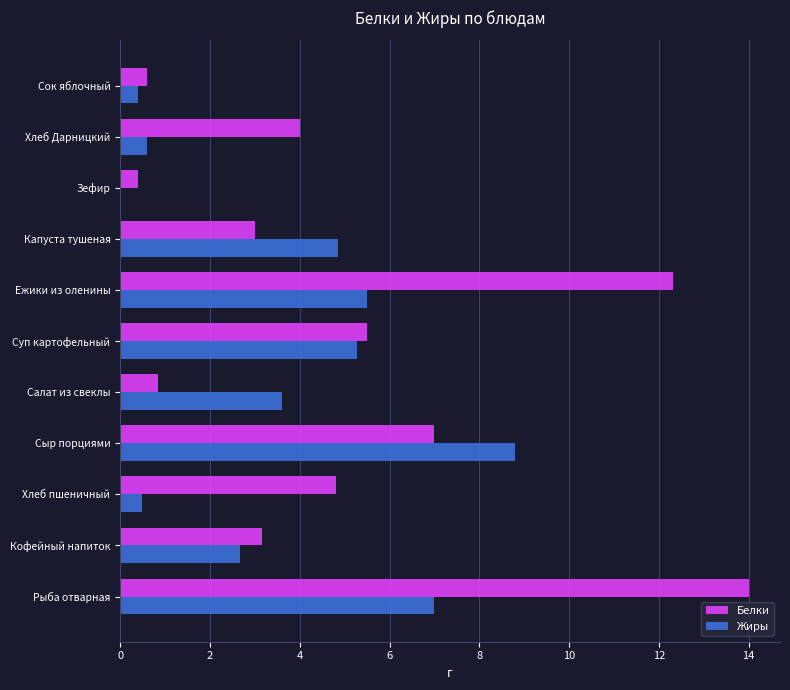

True or false: Жиры has a value of 1.6 at Кофейный напиток.

False